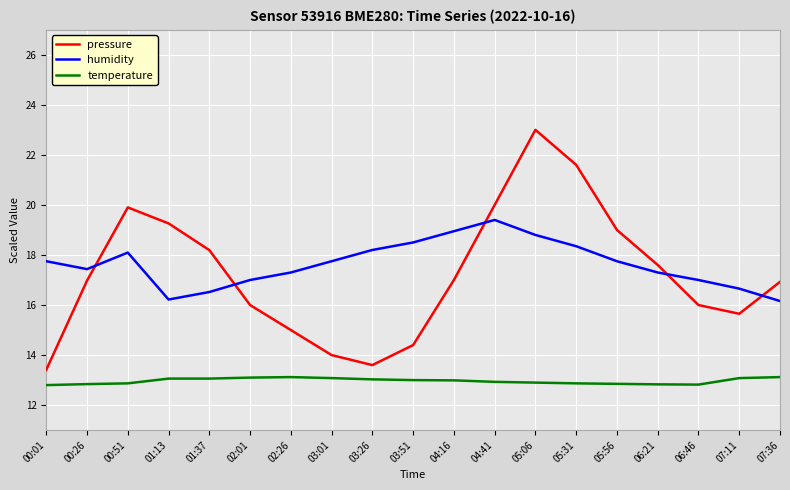

How many lines are shown in the chart?

3